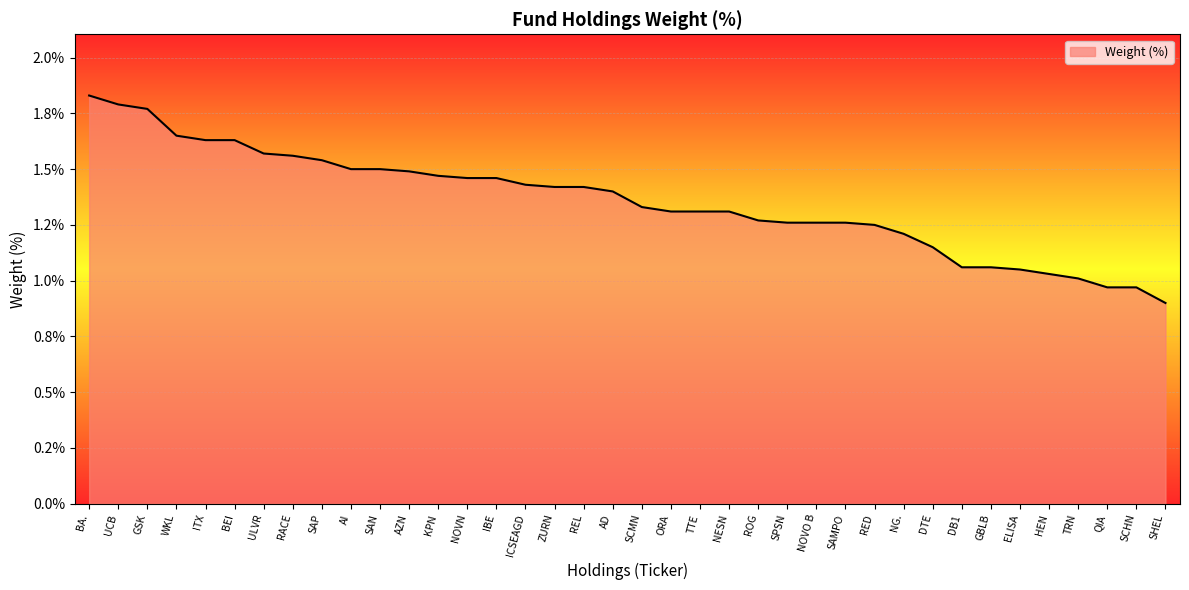

Reading left to right, extract all data points from this chart.

1.8	1.8	1.8	1.6	1.6	1.6	1.6	1.6	1.5	1.5	1.5	1.5	1.5	1.5	1.5	1.4	1.4	1.4	1.4	1.3	1.3	1.3	1.3	1.3	1.3	1.3	1.3	1.2	1.2	1.1	1.1	1.1	1.1	1.0	1.0	1.0	1.0	0.9